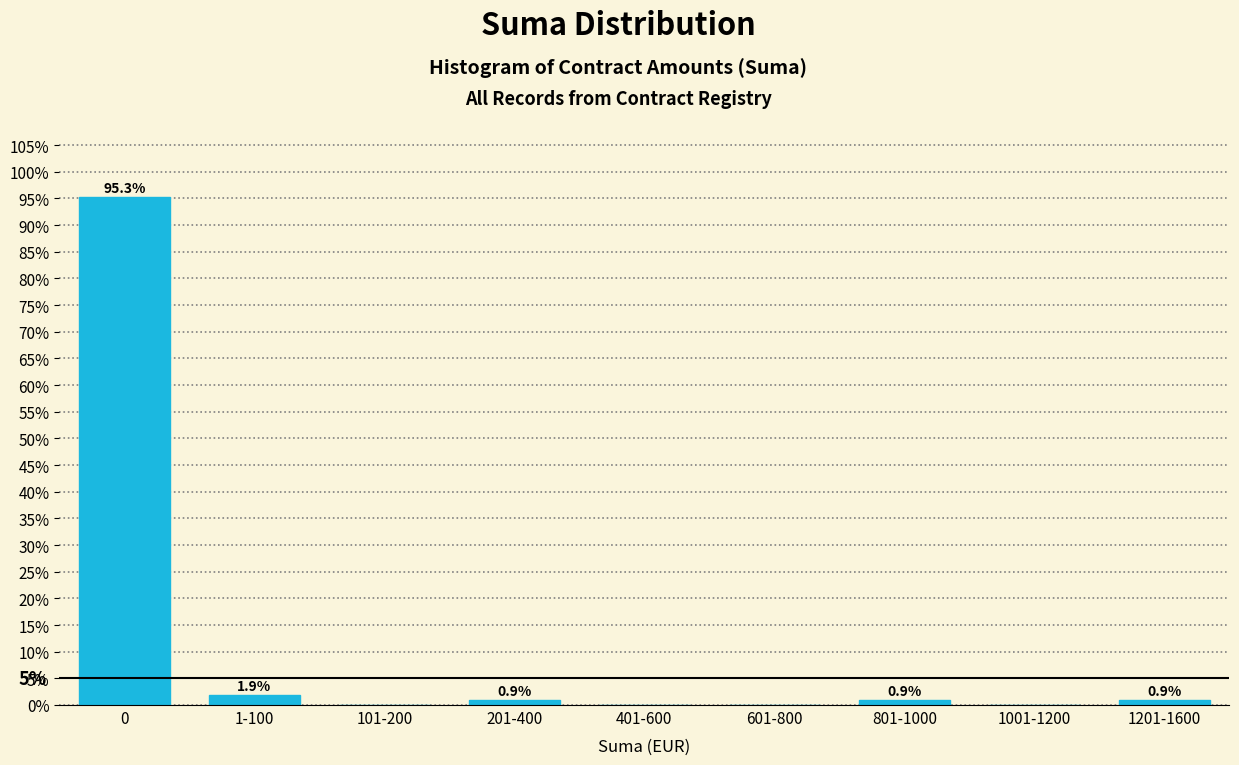

Reading left to right, list all the values displayed in this chart.

0=95.3	1-100=1.9	101-200=0.0	201-400=0.9	401-600=0.0	601-800=0.0	801-1000=0.9	1001-1200=0.0	1201-1600=0.9